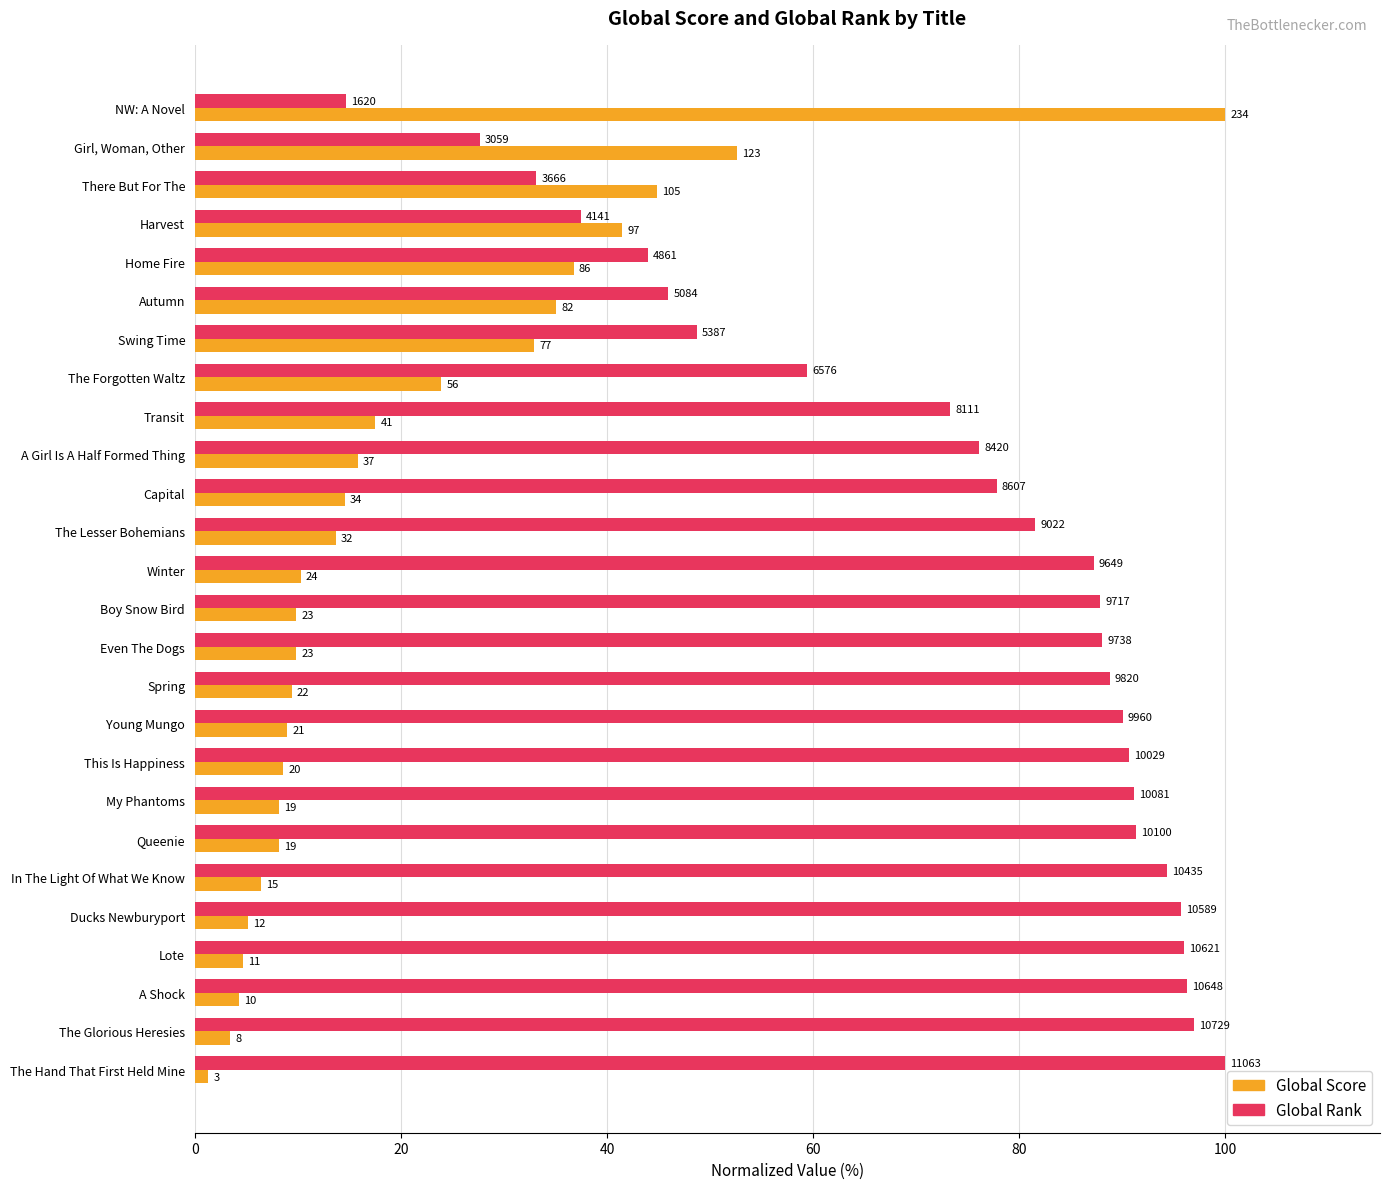

What are all the series names shown in the legend?

Global Score, Global Rank